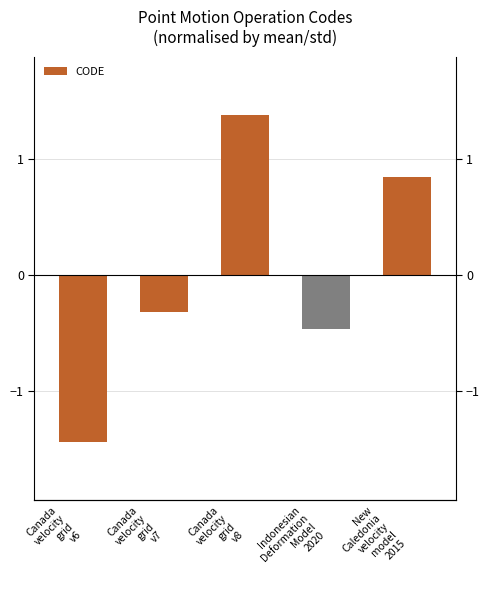

What is the label of the 3rd bar from the right?

Canada
velocity
grid
v8